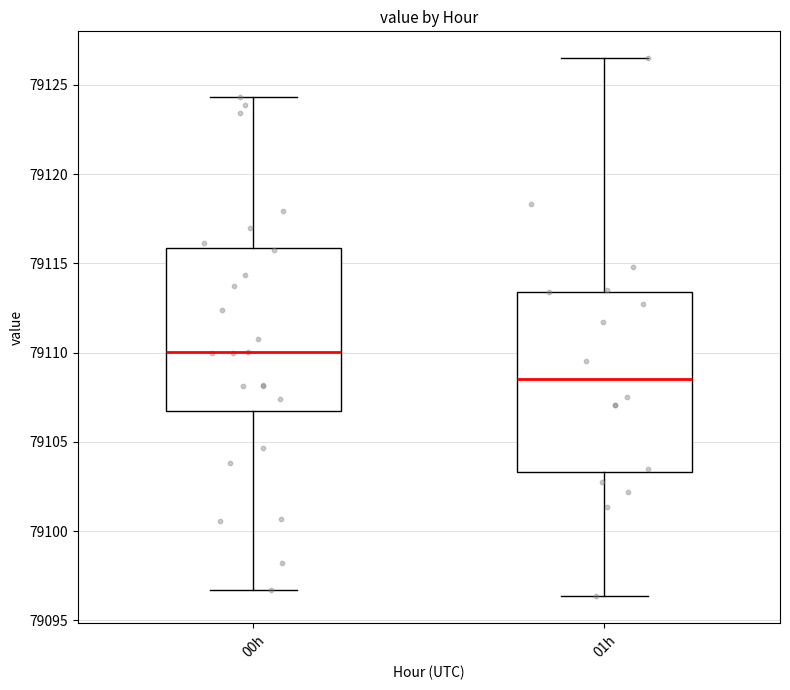

Reading left to right, read every box against the y-axis: the position of its median line, the range the box covers, and the ends of its whiskers. The values are not printed on the chart, so give them approximately, as read against the axis.

00h: median 79110.0, box 79106.5 to 79116.0, whiskers 79096.5 to 79124.5
01h: median 79108.5, box 79103.5 to 79113.5, whiskers 79096.5 to 79126.5